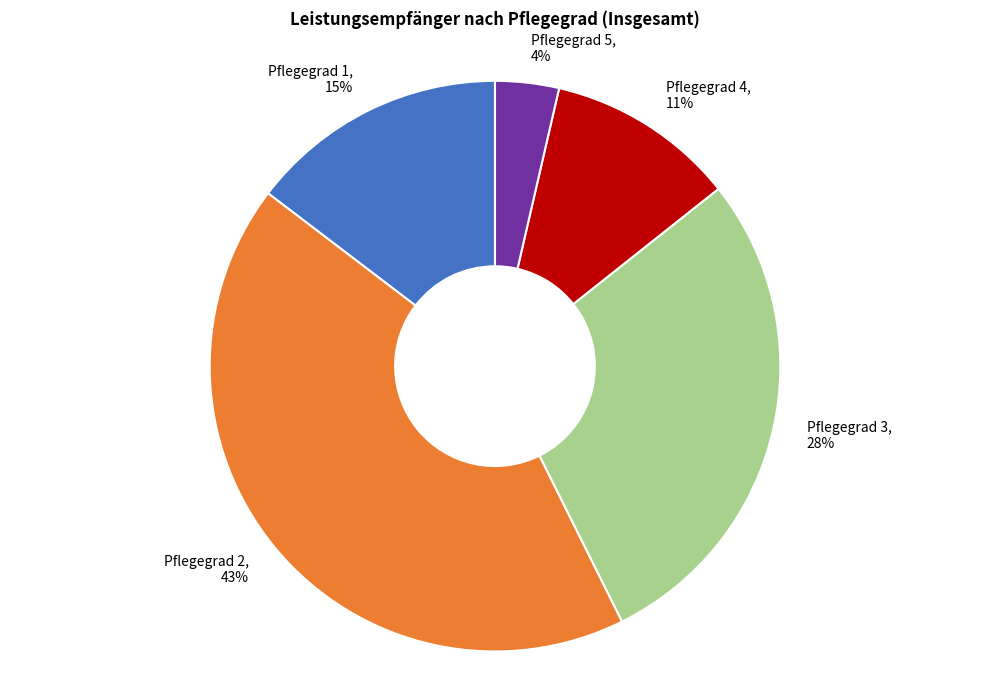

Is the sum of Pflegegrad 3 and Pflegegrad 1 greater than half?

No